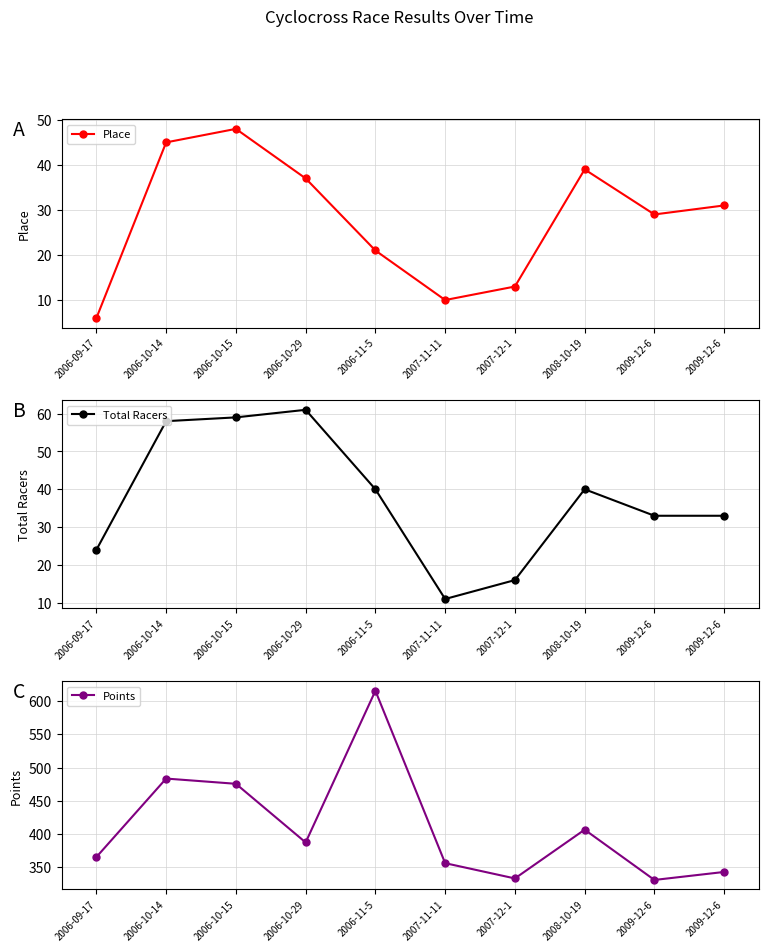

What is the sum of the Place values at 2006-10-29 and 2008-10-19?

76